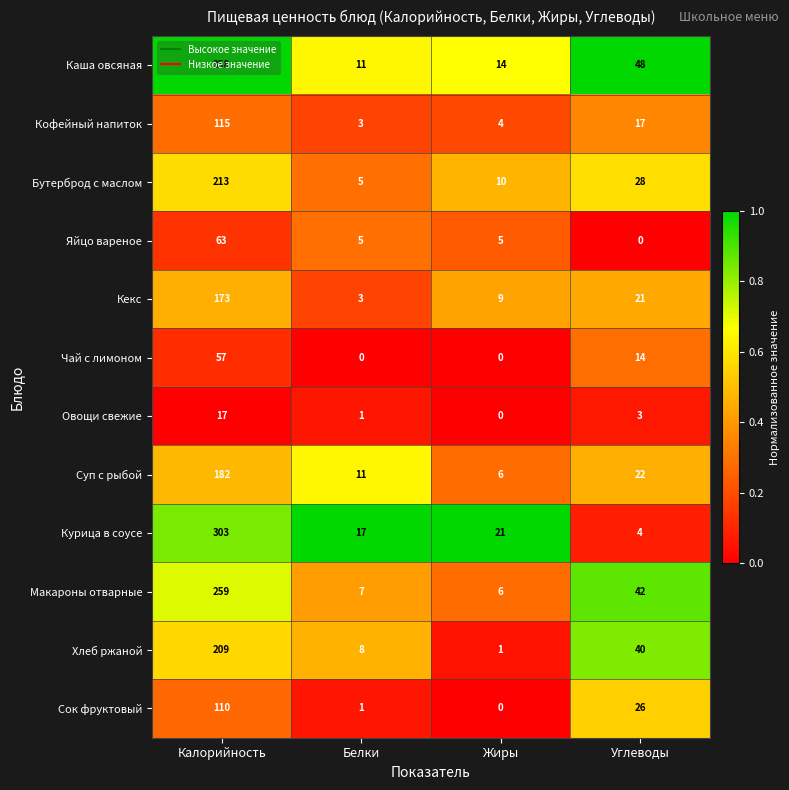

How many data points does each series have?

4